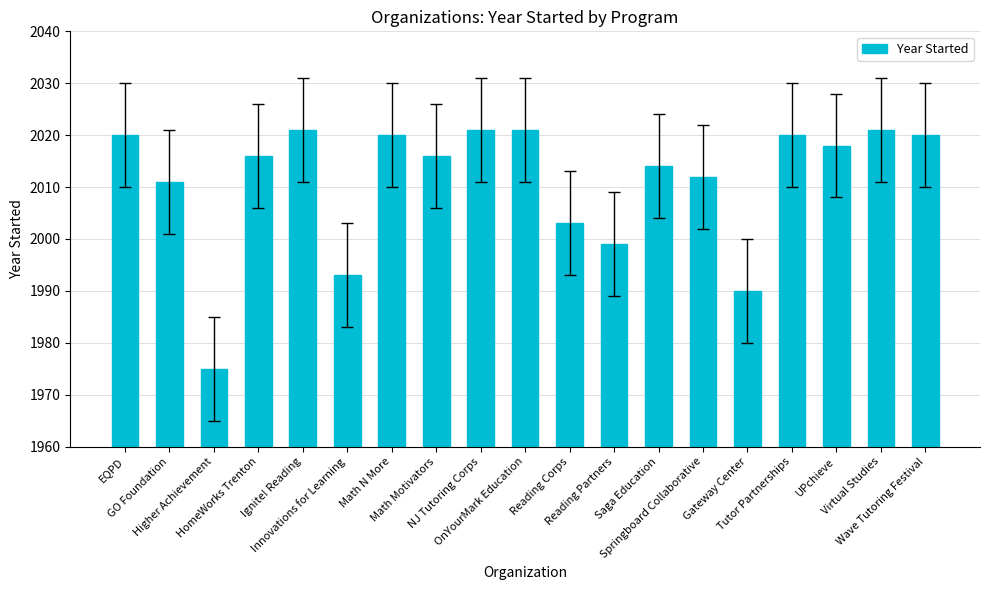

Reading left to right, list all the values displayed in this chart.

2020	2011	1975	2016	2021	1993	2020	2016	2021	2021	2003	1999	2014	2012	1990	2020	2018	2021	2020